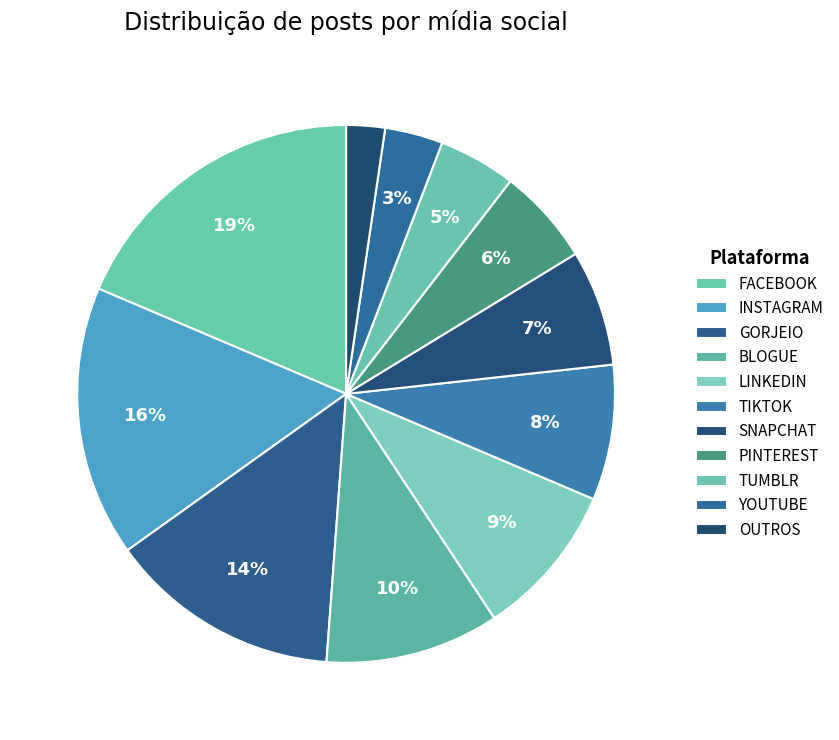

To the nearest percent, what percentage of the pie is SNAPCHAT?

7%